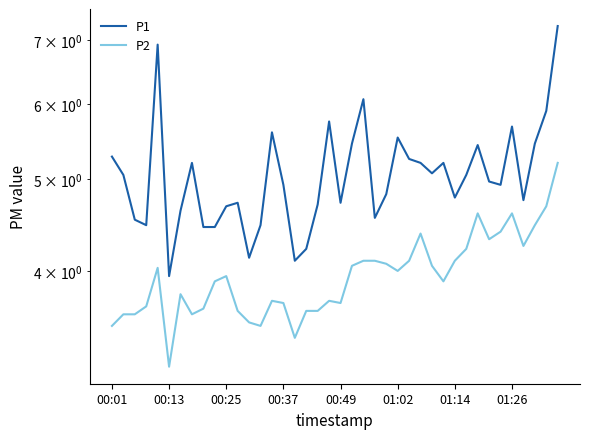

What is the value of the P1 point at the 15th from the left?

5.6